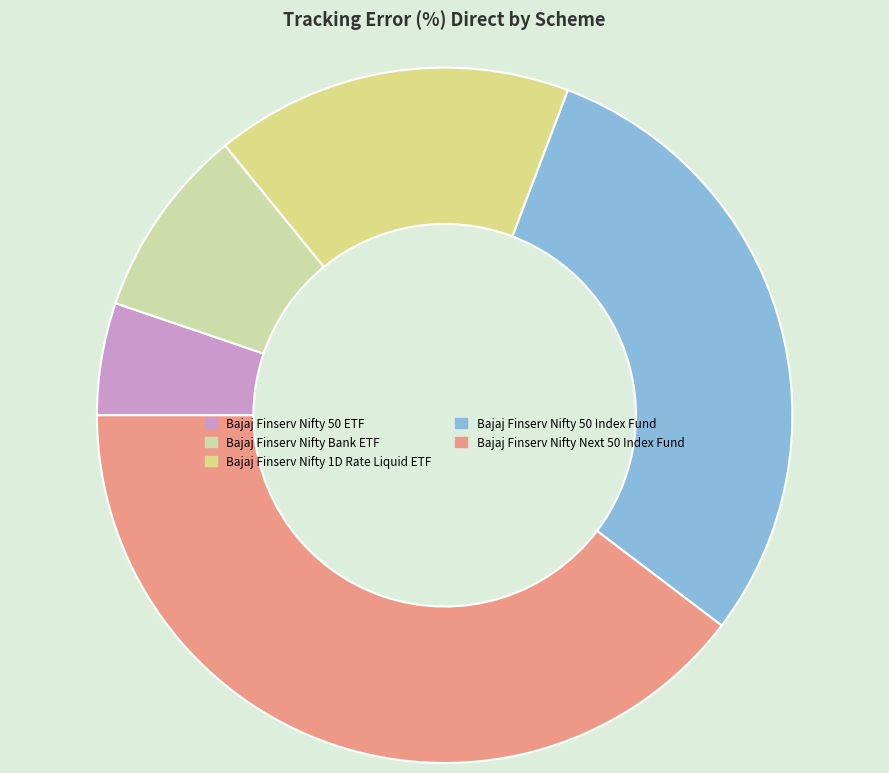

Which has a higher value, Bajaj Finserv Nifty Next 50 Index Fund or Bajaj Finserv Nifty 1D Rate Liquid ETF?

Bajaj Finserv Nifty Next 50 Index Fund